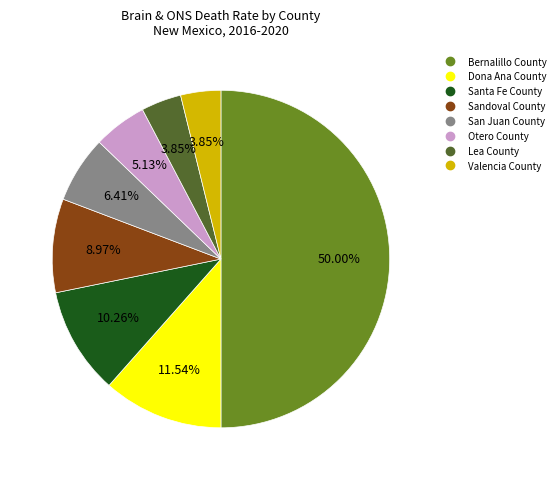

What percentage is NOT represented by Santa Fe County?

89.7%